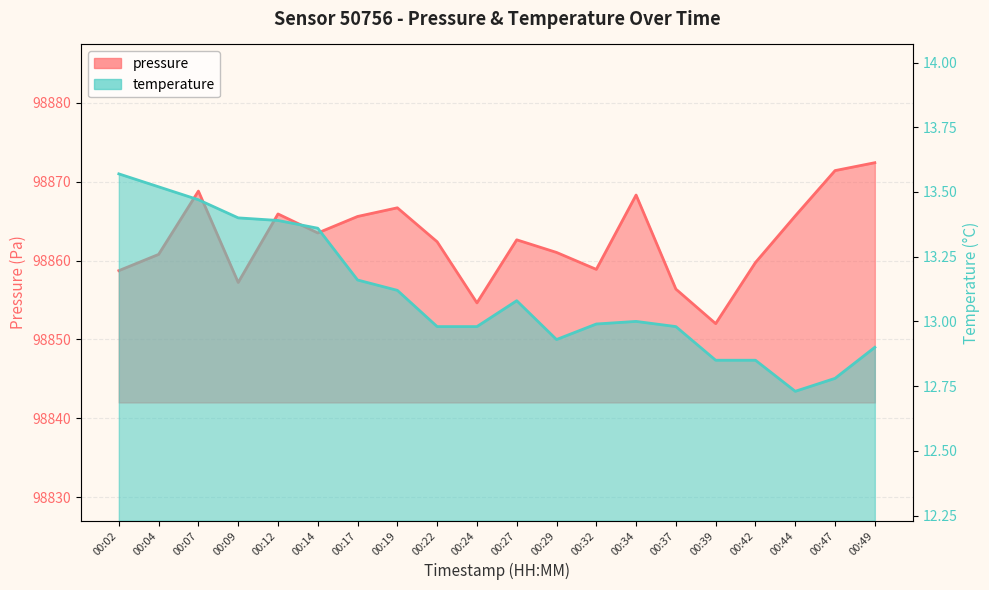

Which series has the widest spread of values?

pressure